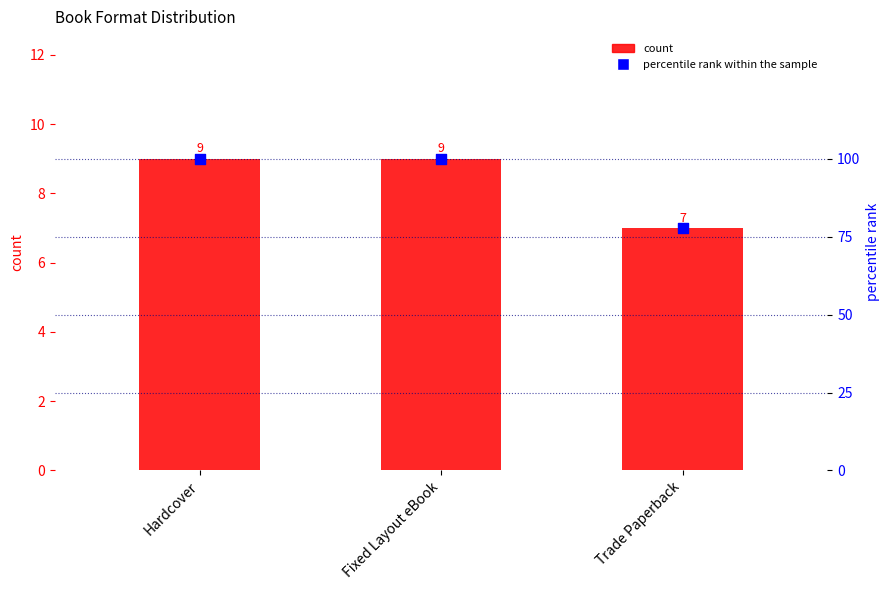

Which series contains the highest Y value?

percentile rank within the sample